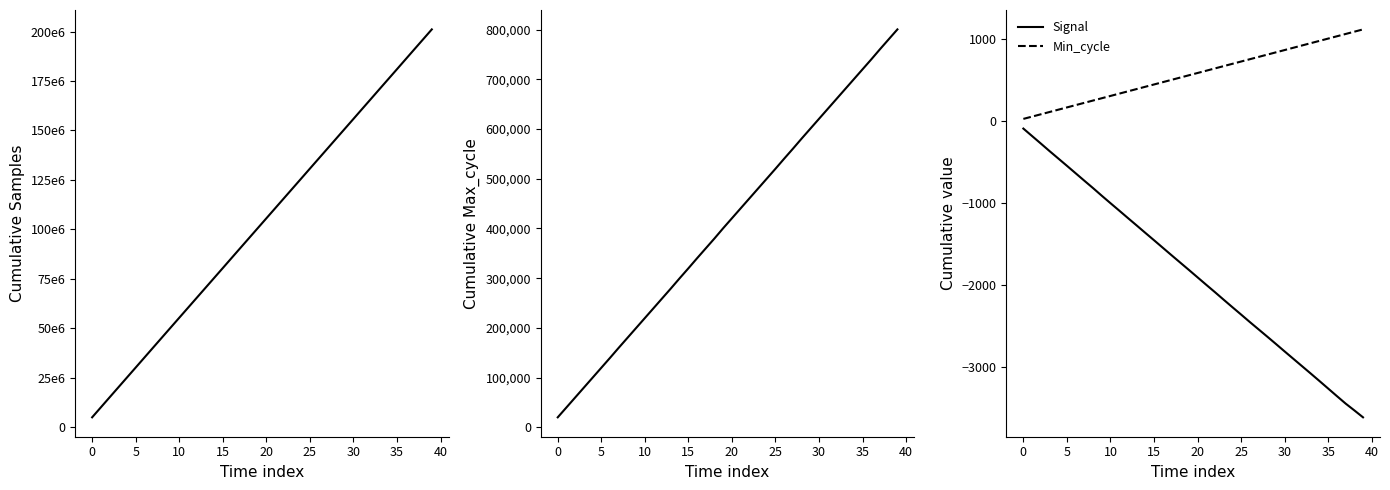

Does the chart display data point markers on the line(s)?

No